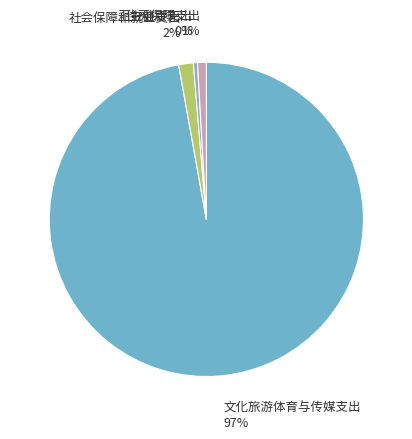

Which category has the biggest portion of the pie?

文化旅游体育与传媒支出